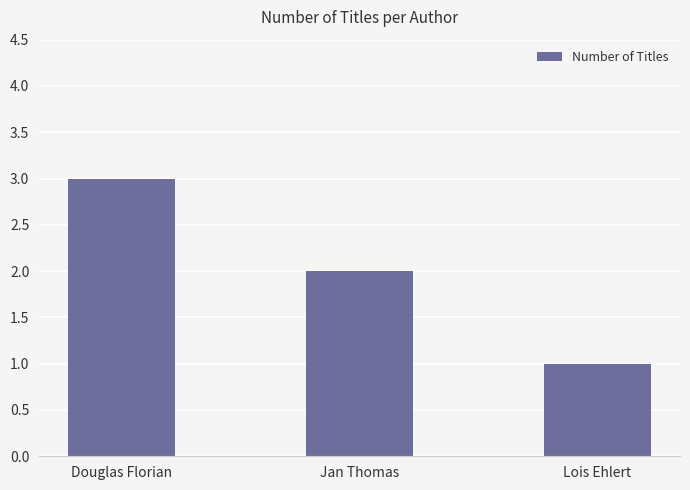

Where is the data nearest to the value 2?

Jan Thomas